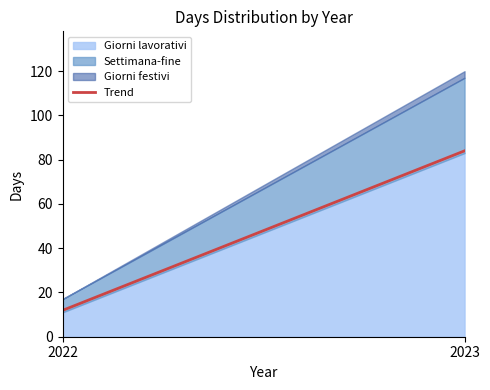

Rank the series by their maximum value, from highest to lowest.

Giorni lavorativi, Settimana-fine, Giorni festivi